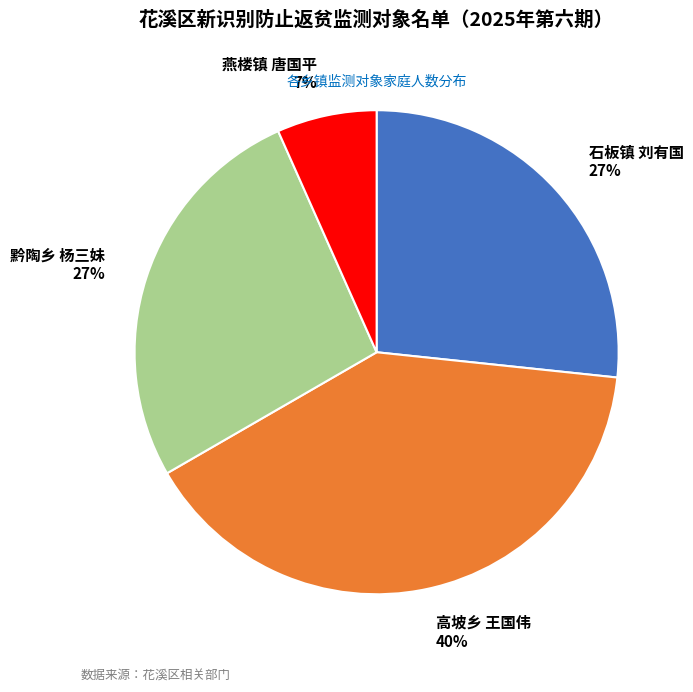

To the nearest percent, what percentage of the pie is 高坡乡 王国伟?

40%